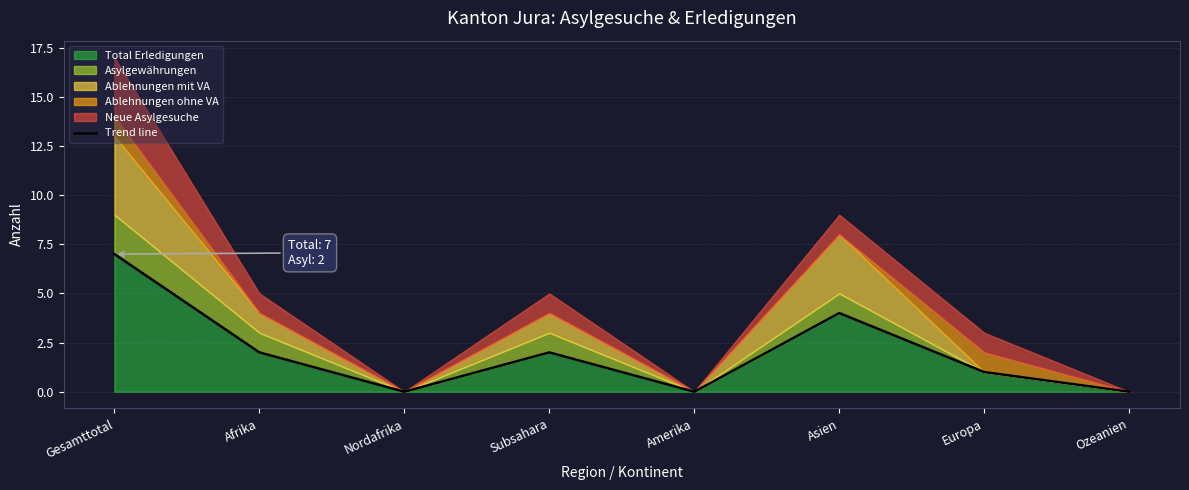

Count the values in the range 0 to 4.

7